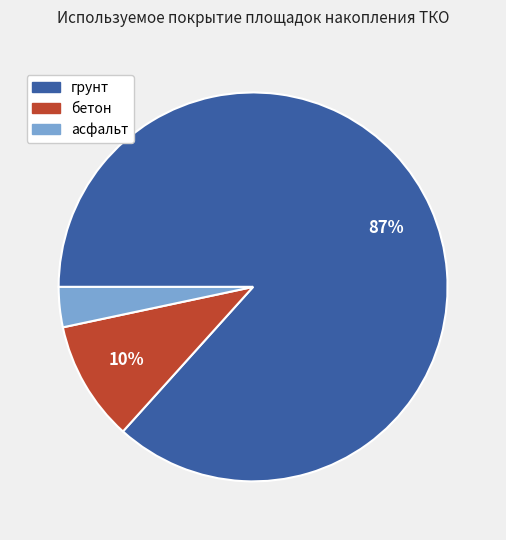

What is the largest slice in the pie chart?

грунт